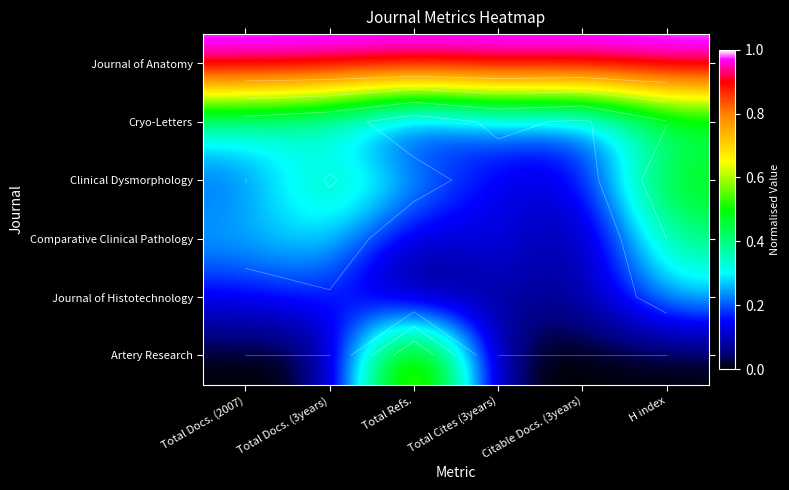

Which series has the widest spread of values?

Artery Research